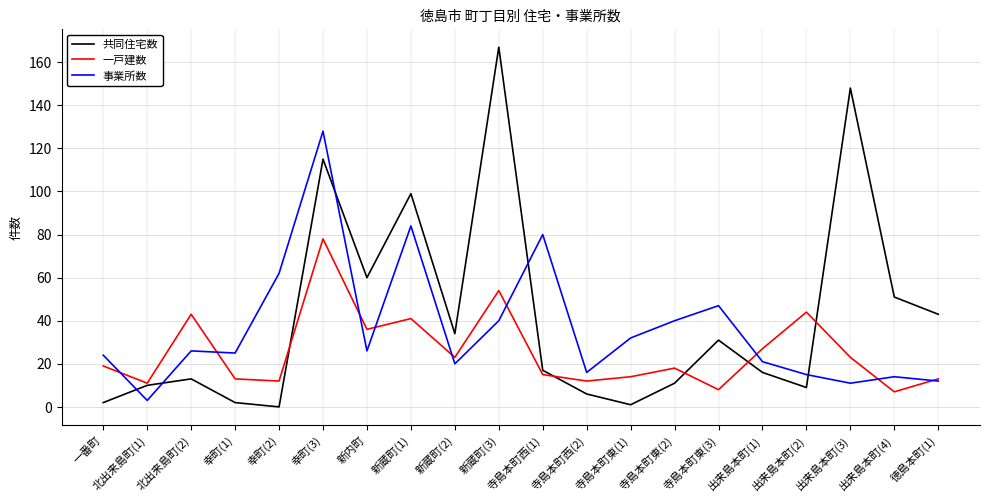

What is the maximum value shown in the chart?

167